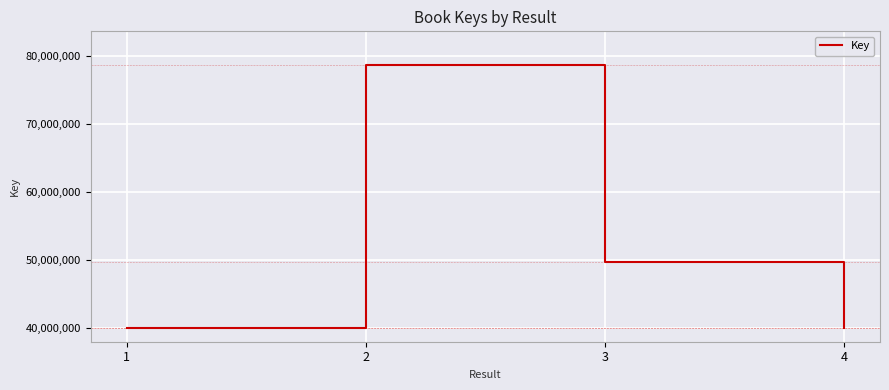

At which label does the data first exceed 49742434?

2